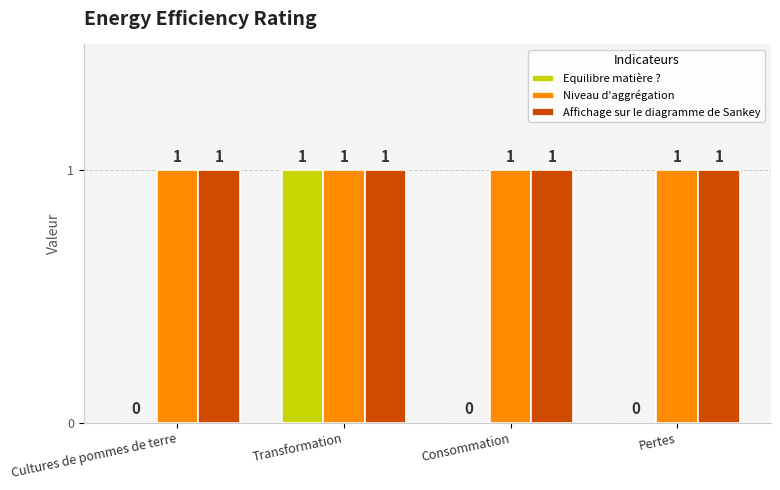

What are all the series names shown in the legend?

Equilibre matière ?, Niveau d'aggrégation, Affichage sur le diagramme de Sankey